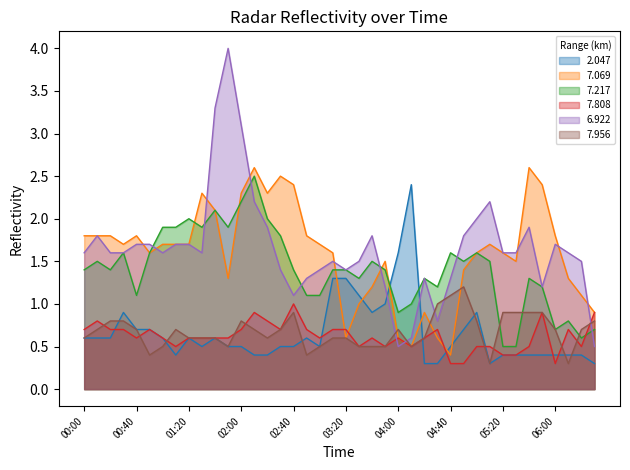

True or false: 7.808 has a value of 1.0 at 02:40.

True